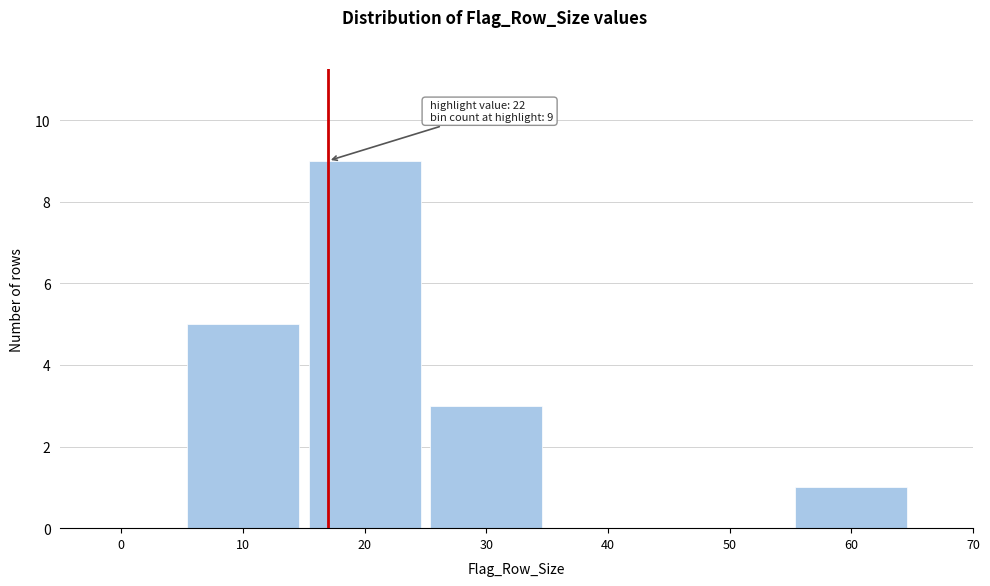

Reading left to right, transcribe all the data shown in this chart.

0=0	10=5	20=9	30=3	40=0	50=0	60=1	70=0